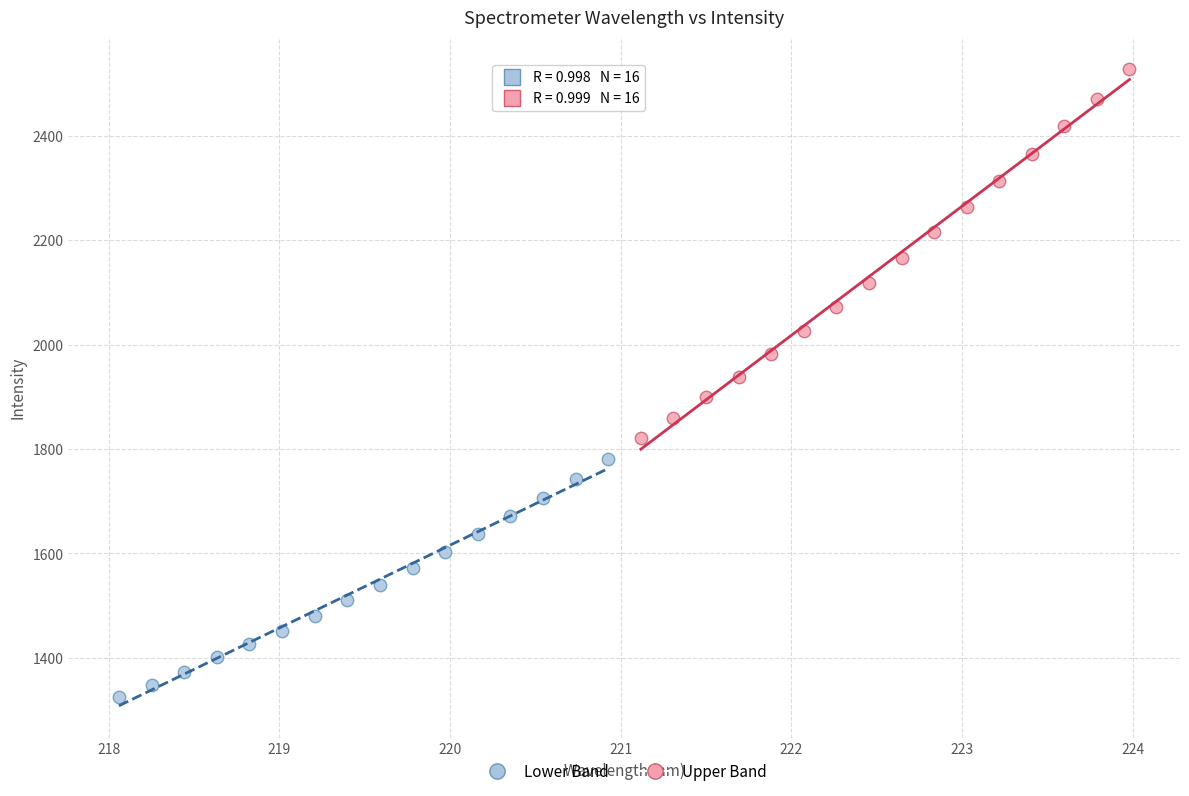

Which series contains the lowest Y value?

Lower Band